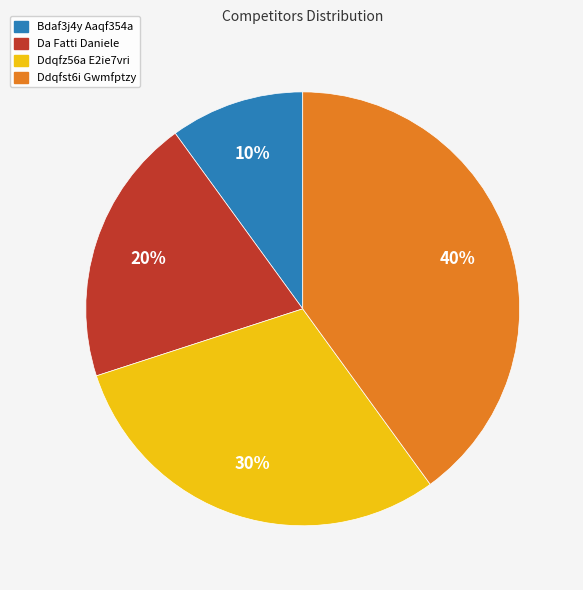

Combined, do Ddqfz56a E2ie7vri and Bdaf3j4y Aaqf354a account for over 50%?

No